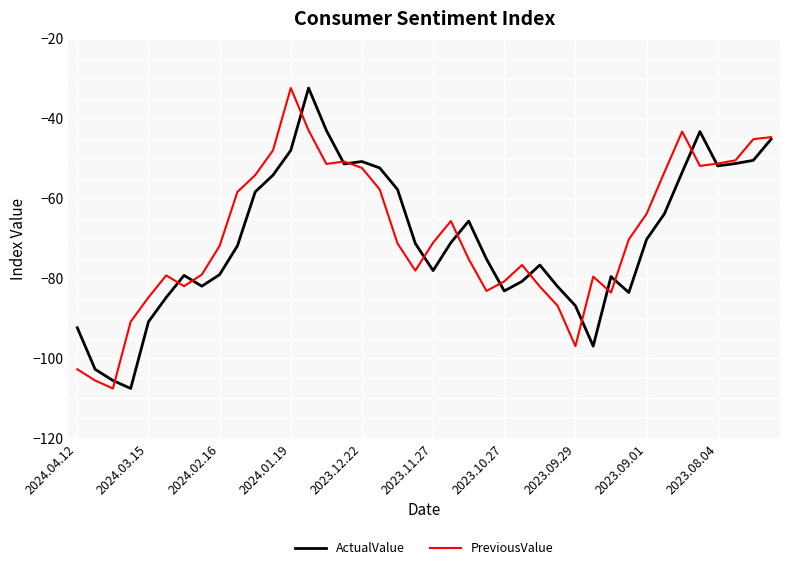

What is the minimum value shown in the chart?

-107.5